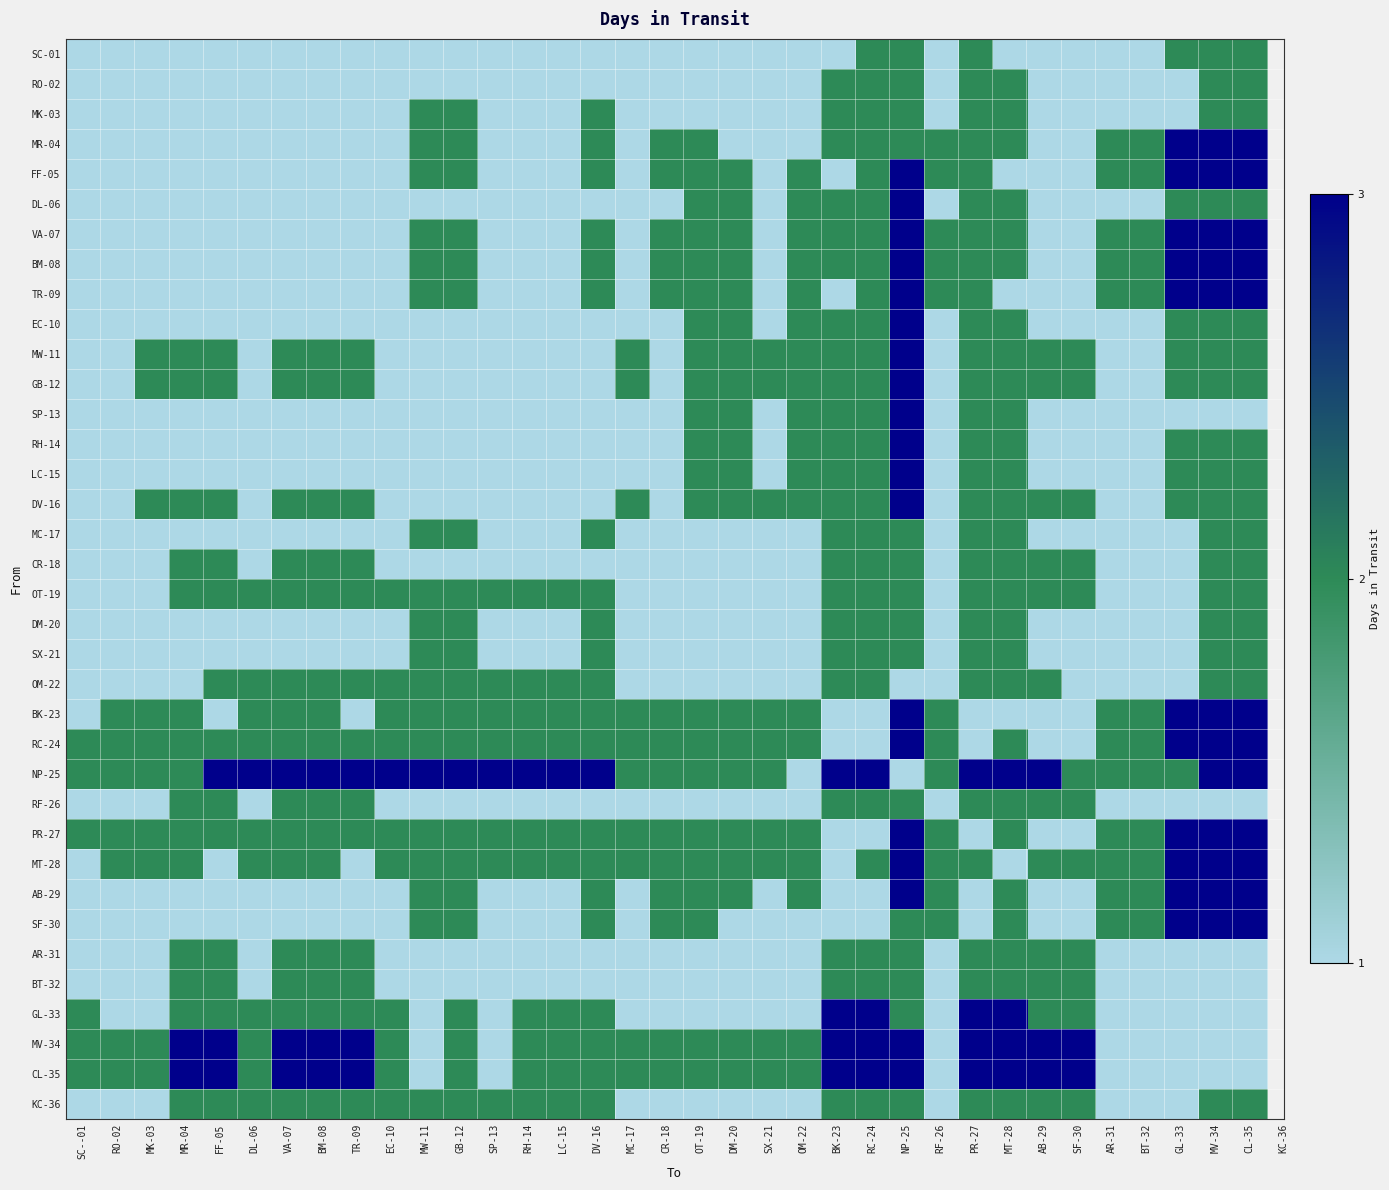

Reading right to left, extract all data points from this chart.

SC-01: CL-35=2	MV-34=2	GL-33=2	BT-32=1	AR-31=1	SF-30=1	AB-29=1	MT-28=1	PR-27=2	RF-26=1	NP-25=2	RC-24=2	BK-23=1	OM-22=1	SX-21=1	DM-20=1	OT-19=1	CR-18=1	MC-17=1	DV-16=1	LC-15=1	RH-14=1	SP-13=1	GB-12=1	MW-11=1	EC-10=1	TR-09=1	BM-08=1	VA-07=1	DL-06=1	FF-05=1	MR-04=1	MK-03=1	RO-02=1	SC--01=1
RO-02: CL-35=2	MV-34=2	GL-33=1	BT-32=1	AR-31=1	SF-30=1	AB-29=1	MT-28=2	PR-27=2	RF-26=1	NP-25=2	RC-24=2	BK-23=2	OM-22=1	SX-21=1	DM-20=1	OT-19=1	CR-18=1	MC-17=1	DV-16=1	LC-15=1	RH-14=1	SP-13=1	GB-12=1	MW-11=1	EC-10=1	TR-09=1	BM-08=1	VA-07=1	DL-06=1	FF-05=1	MR-04=1	MK-03=1	RO-02=1	SC--01=1
MK-03: CL-35=2	MV-34=2	GL-33=1	BT-32=1	AR-31=1	SF-30=1	AB-29=1	MT-28=2	PR-27=2	RF-26=1	NP-25=2	RC-24=2	BK-23=2	OM-22=1	SX-21=1	DM-20=1	OT-19=1	CR-18=1	MC-17=1	DV-16=2	LC-15=1	RH-14=1	SP-13=1	GB-12=2	MW-11=2	EC-10=1	TR-09=1	BM-08=1	VA-07=1	DL-06=1	FF-05=1	MR-04=1	MK-03=1	RO-02=1	SC--01=1
MR-04: CL-35=3	MV-34=3	GL-33=3	BT-32=2	AR-31=2	SF-30=1	AB-29=1	MT-28=2	PR-27=2	RF-26=2	NP-25=2	RC-24=2	BK-23=2	OM-22=1	SX-21=1	DM-20=1	OT-19=2	CR-18=2	MC-17=1	DV-16=2	LC-15=1	RH-14=1	SP-13=1	GB-12=2	MW-11=2	EC-10=1	TR-09=1	BM-08=1	VA-07=1	DL-06=1	FF-05=1	MR-04=1	MK-03=1	RO-02=1	SC--01=1
FF-05: CL-35=3	MV-34=3	GL-33=3	BT-32=2	AR-31=2	SF-30=1	AB-29=1	MT-28=1	PR-27=2	RF-26=2	NP-25=3	RC-24=2	BK-23=1	OM-22=2	SX-21=1	DM-20=2	OT-19=2	CR-18=2	MC-17=1	DV-16=2	LC-15=1	RH-14=1	SP-13=1	GB-12=2	MW-11=2	EC-10=1	TR-09=1	BM-08=1	VA-07=1	DL-06=1	FF-05=1	MR-04=1	MK-03=1	RO-02=1	SC--01=1
DL-06: CL-35=2	MV-34=2	GL-33=2	BT-32=1	AR-31=1	SF-30=1	AB-29=1	MT-28=2	PR-27=2	RF-26=1	NP-25=3	RC-24=2	BK-23=2	OM-22=2	SX-21=1	DM-20=2	OT-19=2	CR-18=1	MC-17=1	DV-16=1	LC-15=1	RH-14=1	SP-13=1	GB-12=1	MW-11=1	EC-10=1	TR-09=1	BM-08=1	VA-07=1	DL-06=1	FF-05=1	MR-04=1	MK-03=1	RO-02=1	SC--01=1
VA-07: CL-35=3	MV-34=3	GL-33=3	BT-32=2	AR-31=2	SF-30=1	AB-29=1	MT-28=2	PR-27=2	RF-26=2	NP-25=3	RC-24=2	BK-23=2	OM-22=2	SX-21=1	DM-20=2	OT-19=2	CR-18=2	MC-17=1	DV-16=2	LC-15=1	RH-14=1	SP-13=1	GB-12=2	MW-11=2	EC-10=1	TR-09=1	BM-08=1	VA-07=1	DL-06=1	FF-05=1	MR-04=1	MK-03=1	RO-02=1	SC--01=1
BM-08: CL-35=3	MV-34=3	GL-33=3	BT-32=2	AR-31=2	SF-30=1	AB-29=1	MT-28=2	PR-27=2	RF-26=2	NP-25=3	RC-24=2	BK-23=2	OM-22=2	SX-21=1	DM-20=2	OT-19=2	CR-18=2	MC-17=1	DV-16=2	LC-15=1	RH-14=1	SP-13=1	GB-12=2	MW-11=2	EC-10=1	TR-09=1	BM-08=1	VA-07=1	DL-06=1	FF-05=1	MR-04=1	MK-03=1	RO-02=1	SC--01=1
TR-09: CL-35=3	MV-34=3	GL-33=3	BT-32=2	AR-31=2	SF-30=1	AB-29=1	MT-28=1	PR-27=2	RF-26=2	NP-25=3	RC-24=2	BK-23=1	OM-22=2	SX-21=1	DM-20=2	OT-19=2	CR-18=2	MC-17=1	DV-16=2	LC-15=1	RH-14=1	SP-13=1	GB-12=2	MW-11=2	EC-10=1	TR-09=1	BM-08=1	VA-07=1	DL-06=1	FF-05=1	MR-04=1	MK-03=1	RO-02=1	SC--01=1
EC-10: CL-35=2	MV-34=2	GL-33=2	BT-32=1	AR-31=1	SF-30=1	AB-29=1	MT-28=2	PR-27=2	RF-26=1	NP-25=3	RC-24=2	BK-23=2	OM-22=2	SX-21=1	DM-20=2	OT-19=2	CR-18=1	MC-17=1	DV-16=1	LC-15=1	RH-14=1	SP-13=1	GB-12=1	MW-11=1	EC-10=1	TR-09=1	BM-08=1	VA-07=1	DL-06=1	FF-05=1	MR-04=1	MK-03=1	RO-02=1	SC--01=1
MW-11: CL-35=2	MV-34=2	GL-33=2	BT-32=1	AR-31=1	SF-30=2	AB-29=2	MT-28=2	PR-27=2	RF-26=1	NP-25=3	RC-24=2	BK-23=2	OM-22=2	SX-21=2	DM-20=2	OT-19=2	CR-18=1	MC-17=2	DV-16=1	LC-15=1	RH-14=1	SP-13=1	GB-12=1	MW-11=1	EC-10=1	TR-09=2	BM-08=2	VA-07=2	DL-06=1	FF-05=2	MR-04=2	MK-03=2	RO-02=1	SC--01=1
GB-12: CL-35=2	MV-34=2	GL-33=2	BT-32=1	AR-31=1	SF-30=2	AB-29=2	MT-28=2	PR-27=2	RF-26=1	NP-25=3	RC-24=2	BK-23=2	OM-22=2	SX-21=2	DM-20=2	OT-19=2	CR-18=1	MC-17=2	DV-16=1	LC-15=1	RH-14=1	SP-13=1	GB-12=1	MW-11=1	EC-10=1	TR-09=2	BM-08=2	VA-07=2	DL-06=1	FF-05=2	MR-04=2	MK-03=2	RO-02=1	SC--01=1
SP-13: CL-35=1	MV-34=1	GL-33=1	BT-32=1	AR-31=1	SF-30=1	AB-29=1	MT-28=2	PR-27=2	RF-26=1	NP-25=3	RC-24=2	BK-23=2	OM-22=2	SX-21=1	DM-20=2	OT-19=2	CR-18=1	MC-17=1	DV-16=1	LC-15=1	RH-14=1	SP-13=1	GB-12=1	MW-11=1	EC-10=1	TR-09=1	BM-08=1	VA-07=1	DL-06=1	FF-05=1	MR-04=1	MK-03=1	RO-02=1	SC--01=1
RH-14: CL-35=2	MV-34=2	GL-33=2	BT-32=1	AR-31=1	SF-30=1	AB-29=1	MT-28=2	PR-27=2	RF-26=1	NP-25=3	RC-24=2	BK-23=2	OM-22=2	SX-21=1	DM-20=2	OT-19=2	CR-18=1	MC-17=1	DV-16=1	LC-15=1	RH-14=1	SP-13=1	GB-12=1	MW-11=1	EC-10=1	TR-09=1	BM-08=1	VA-07=1	DL-06=1	FF-05=1	MR-04=1	MK-03=1	RO-02=1	SC--01=1
LC-15: CL-35=2	MV-34=2	GL-33=2	BT-32=1	AR-31=1	SF-30=1	AB-29=1	MT-28=2	PR-27=2	RF-26=1	NP-25=3	RC-24=2	BK-23=2	OM-22=2	SX-21=1	DM-20=2	OT-19=2	CR-18=1	MC-17=1	DV-16=1	LC-15=1	RH-14=1	SP-13=1	GB-12=1	MW-11=1	EC-10=1	TR-09=1	BM-08=1	VA-07=1	DL-06=1	FF-05=1	MR-04=1	MK-03=1	RO-02=1	SC--01=1
DV-16: CL-35=2	MV-34=2	GL-33=2	BT-32=1	AR-31=1	SF-30=2	AB-29=2	MT-28=2	PR-27=2	RF-26=1	NP-25=3	RC-24=2	BK-23=2	OM-22=2	SX-21=2	DM-20=2	OT-19=2	CR-18=1	MC-17=2	DV-16=1	LC-15=1	RH-14=1	SP-13=1	GB-12=1	MW-11=1	EC-10=1	TR-09=2	BM-08=2	VA-07=2	DL-06=1	FF-05=2	MR-04=2	MK-03=2	RO-02=1	SC--01=1
MC-17: CL-35=2	MV-34=2	GL-33=1	BT-32=1	AR-31=1	SF-30=1	AB-29=1	MT-28=2	PR-27=2	RF-26=1	NP-25=2	RC-24=2	BK-23=2	OM-22=1	SX-21=1	DM-20=1	OT-19=1	CR-18=1	MC-17=1	DV-16=2	LC-15=1	RH-14=1	SP-13=1	GB-12=2	MW-11=2	EC-10=1	TR-09=1	BM-08=1	VA-07=1	DL-06=1	FF-05=1	MR-04=1	MK-03=1	RO-02=1	SC--01=1
CR-18: CL-35=2	MV-34=2	GL-33=1	BT-32=1	AR-31=1	SF-30=2	AB-29=2	MT-28=2	PR-27=2	RF-26=1	NP-25=2	RC-24=2	BK-23=2	OM-22=1	SX-21=1	DM-20=1	OT-19=1	CR-18=1	MC-17=1	DV-16=1	LC-15=1	RH-14=1	SP-13=1	GB-12=1	MW-11=1	EC-10=1	TR-09=2	BM-08=2	VA-07=2	DL-06=1	FF-05=2	MR-04=2	MK-03=1	RO-02=1	SC--01=1
OT-19: CL-35=2	MV-34=2	GL-33=1	BT-32=1	AR-31=1	SF-30=2	AB-29=2	MT-28=2	PR-27=2	RF-26=1	NP-25=2	RC-24=2	BK-23=2	OM-22=1	SX-21=1	DM-20=1	OT-19=1	CR-18=1	MC-17=1	DV-16=2	LC-15=2	RH-14=2	SP-13=2	GB-12=2	MW-11=2	EC-10=2	TR-09=2	BM-08=2	VA-07=2	DL-06=2	FF-05=2	MR-04=2	MK-03=1	RO-02=1	SC--01=1
DM-20: CL-35=2	MV-34=2	GL-33=1	BT-32=1	AR-31=1	SF-30=1	AB-29=1	MT-28=2	PR-27=2	RF-26=1	NP-25=2	RC-24=2	BK-23=2	OM-22=1	SX-21=1	DM-20=1	OT-19=1	CR-18=1	MC-17=1	DV-16=2	LC-15=1	RH-14=1	SP-13=1	GB-12=2	MW-11=2	EC-10=1	TR-09=1	BM-08=1	VA-07=1	DL-06=1	FF-05=1	MR-04=1	MK-03=1	RO-02=1	SC--01=1
SX-21: CL-35=2	MV-34=2	GL-33=1	BT-32=1	AR-31=1	SF-30=1	AB-29=1	MT-28=2	PR-27=2	RF-26=1	NP-25=2	RC-24=2	BK-23=2	OM-22=1	SX-21=1	DM-20=1	OT-19=1	CR-18=1	MC-17=1	DV-16=2	LC-15=1	RH-14=1	SP-13=1	GB-12=2	MW-11=2	EC-10=1	TR-09=1	BM-08=1	VA-07=1	DL-06=1	FF-05=1	MR-04=1	MK-03=1	RO-02=1	SC--01=1
OM-22: CL-35=2	MV-34=2	GL-33=1	BT-32=1	AR-31=1	SF-30=1	AB-29=2	MT-28=2	PR-27=2	RF-26=1	NP-25=1	RC-24=2	BK-23=2	OM-22=1	SX-21=1	DM-20=1	OT-19=1	CR-18=1	MC-17=1	DV-16=2	LC-15=2	RH-14=2	SP-13=2	GB-12=2	MW-11=2	EC-10=2	TR-09=2	BM-08=2	VA-07=2	DL-06=2	FF-05=2	MR-04=1	MK-03=1	RO-02=1	SC--01=1
BK-23: CL-35=3	MV-34=3	GL-33=3	BT-32=2	AR-31=2	SF-30=1	AB-29=1	MT-28=1	PR-27=1	RF-26=2	NP-25=3	RC-24=1	BK-23=1	OM-22=2	SX-21=2	DM-20=2	OT-19=2	CR-18=2	MC-17=2	DV-16=2	LC-15=2	RH-14=2	SP-13=2	GB-12=2	MW-11=2	EC-10=2	TR-09=1	BM-08=2	VA-07=2	DL-06=2	FF-05=1	MR-04=2	MK-03=2	RO-02=2	SC--01=1
RC-24: CL-35=3	MV-34=3	GL-33=3	BT-32=2	AR-31=2	SF-30=1	AB-29=1	MT-28=2	PR-27=1	RF-26=2	NP-25=3	RC-24=1	BK-23=1	OM-22=2	SX-21=2	DM-20=2	OT-19=2	CR-18=2	MC-17=2	DV-16=2	LC-15=2	RH-14=2	SP-13=2	GB-12=2	MW-11=2	EC-10=2	TR-09=2	BM-08=2	VA-07=2	DL-06=2	FF-05=2	MR-04=2	MK-03=2	RO-02=2	SC--01=2
NP-25: CL-35=3	MV-34=3	GL-33=2	BT-32=2	AR-31=2	SF-30=2	AB-29=3	MT-28=3	PR-27=3	RF-26=2	NP-25=1	RC-24=3	BK-23=3	OM-22=1	SX-21=2	DM-20=2	OT-19=2	CR-18=2	MC-17=2	DV-16=3	LC-15=3	RH-14=3	SP-13=3	GB-12=3	MW-11=3	EC-10=3	TR-09=3	BM-08=3	VA-07=3	DL-06=3	FF-05=3	MR-04=2	MK-03=2	RO-02=2	SC--01=2
RF-26: CL-35=1	MV-34=1	GL-33=1	BT-32=1	AR-31=1	SF-30=2	AB-29=2	MT-28=2	PR-27=2	RF-26=1	NP-25=2	RC-24=2	BK-23=2	OM-22=1	SX-21=1	DM-20=1	OT-19=1	CR-18=1	MC-17=1	DV-16=1	LC-15=1	RH-14=1	SP-13=1	GB-12=1	MW-11=1	EC-10=1	TR-09=2	BM-08=2	VA-07=2	DL-06=1	FF-05=2	MR-04=2	MK-03=1	RO-02=1	SC--01=1
PR-27: CL-35=3	MV-34=3	GL-33=3	BT-32=2	AR-31=2	SF-30=1	AB-29=1	MT-28=2	PR-27=1	RF-26=2	NP-25=3	RC-24=1	BK-23=1	OM-22=2	SX-21=2	DM-20=2	OT-19=2	CR-18=2	MC-17=2	DV-16=2	LC-15=2	RH-14=2	SP-13=2	GB-12=2	MW-11=2	EC-10=2	TR-09=2	BM-08=2	VA-07=2	DL-06=2	FF-05=2	MR-04=2	MK-03=2	RO-02=2	SC--01=2
MT-28: CL-35=3	MV-34=3	GL-33=3	BT-32=2	AR-31=2	SF-30=2	AB-29=2	MT-28=1	PR-27=2	RF-26=2	NP-25=3	RC-24=2	BK-23=1	OM-22=2	SX-21=2	DM-20=2	OT-19=2	CR-18=2	MC-17=2	DV-16=2	LC-15=2	RH-14=2	SP-13=2	GB-12=2	MW-11=2	EC-10=2	TR-09=1	BM-08=2	VA-07=2	DL-06=2	FF-05=1	MR-04=2	MK-03=2	RO-02=2	SC--01=1
AB-29: CL-35=3	MV-34=3	GL-33=3	BT-32=2	AR-31=2	SF-30=1	AB-29=1	MT-28=2	PR-27=1	RF-26=2	NP-25=3	RC-24=1	BK-23=1	OM-22=2	SX-21=1	DM-20=2	OT-19=2	CR-18=2	MC-17=1	DV-16=2	LC-15=1	RH-14=1	SP-13=1	GB-12=2	MW-11=2	EC-10=1	TR-09=1	BM-08=1	VA-07=1	DL-06=1	FF-05=1	MR-04=1	MK-03=1	RO-02=1	SC--01=1
SF-30: CL-35=3	MV-34=3	GL-33=3	BT-32=2	AR-31=2	SF-30=1	AB-29=1	MT-28=2	PR-27=1	RF-26=2	NP-25=2	RC-24=1	BK-23=1	OM-22=1	SX-21=1	DM-20=1	OT-19=2	CR-18=2	MC-17=1	DV-16=2	LC-15=1	RH-14=1	SP-13=1	GB-12=2	MW-11=2	EC-10=1	TR-09=1	BM-08=1	VA-07=1	DL-06=1	FF-05=1	MR-04=1	MK-03=1	RO-02=1	SC--01=1
AR-31: CL-35=1	MV-34=1	GL-33=1	BT-32=1	AR-31=1	SF-30=2	AB-29=2	MT-28=2	PR-27=2	RF-26=1	NP-25=2	RC-24=2	BK-23=2	OM-22=1	SX-21=1	DM-20=1	OT-19=1	CR-18=1	MC-17=1	DV-16=1	LC-15=1	RH-14=1	SP-13=1	GB-12=1	MW-11=1	EC-10=1	TR-09=2	BM-08=2	VA-07=2	DL-06=1	FF-05=2	MR-04=2	MK-03=1	RO-02=1	SC--01=1
BT-32: CL-35=1	MV-34=1	GL-33=1	BT-32=1	AR-31=1	SF-30=2	AB-29=2	MT-28=2	PR-27=2	RF-26=1	NP-25=2	RC-24=2	BK-23=2	OM-22=1	SX-21=1	DM-20=1	OT-19=1	CR-18=1	MC-17=1	DV-16=1	LC-15=1	RH-14=1	SP-13=1	GB-12=1	MW-11=1	EC-10=1	TR-09=2	BM-08=2	VA-07=2	DL-06=1	FF-05=2	MR-04=2	MK-03=1	RO-02=1	SC--01=1
GL-33: CL-35=1	MV-34=1	GL-33=1	BT-32=1	AR-31=1	SF-30=2	AB-29=2	MT-28=3	PR-27=3	RF-26=1	NP-25=2	RC-24=3	BK-23=3	OM-22=1	SX-21=1	DM-20=1	OT-19=1	CR-18=1	MC-17=1	DV-16=2	LC-15=2	RH-14=2	SP-13=1	GB-12=2	MW-11=1	EC-10=2	TR-09=2	BM-08=2	VA-07=2	DL-06=2	FF-05=2	MR-04=2	MK-03=1	RO-02=1	SC--01=2
MV-34: CL-35=1	MV-34=1	GL-33=1	BT-32=1	AR-31=1	SF-30=3	AB-29=3	MT-28=3	PR-27=3	RF-26=1	NP-25=3	RC-24=3	BK-23=3	OM-22=2	SX-21=2	DM-20=2	OT-19=2	CR-18=2	MC-17=2	DV-16=2	LC-15=2	RH-14=2	SP-13=1	GB-12=2	MW-11=1	EC-10=2	TR-09=3	BM-08=3	VA-07=3	DL-06=2	FF-05=3	MR-04=3	MK-03=2	RO-02=2	SC--01=2
CL-35: CL-35=1	MV-34=1	GL-33=1	BT-32=1	AR-31=1	SF-30=3	AB-29=3	MT-28=3	PR-27=3	RF-26=1	NP-25=3	RC-24=3	BK-23=3	OM-22=2	SX-21=2	DM-20=2	OT-19=2	CR-18=2	MC-17=2	DV-16=2	LC-15=2	RH-14=2	SP-13=1	GB-12=2	MW-11=1	EC-10=2	TR-09=3	BM-08=3	VA-07=3	DL-06=2	FF-05=3	MR-04=3	MK-03=2	RO-02=2	SC--01=2
KC-36: CL-35=2	MV-34=2	GL-33=1	BT-32=1	AR-31=1	SF-30=2	AB-29=2	MT-28=2	PR-27=2	RF-26=1	NP-25=2	RC-24=2	BK-23=2	OM-22=1	SX-21=1	DM-20=1	OT-19=1	CR-18=1	MC-17=1	DV-16=2	LC-15=2	RH-14=2	SP-13=2	GB-12=2	MW-11=2	EC-10=2	TR-09=2	BM-08=2	VA-07=2	DL-06=2	FF-05=2	MR-04=2	MK-03=1	RO-02=1	SC--01=1